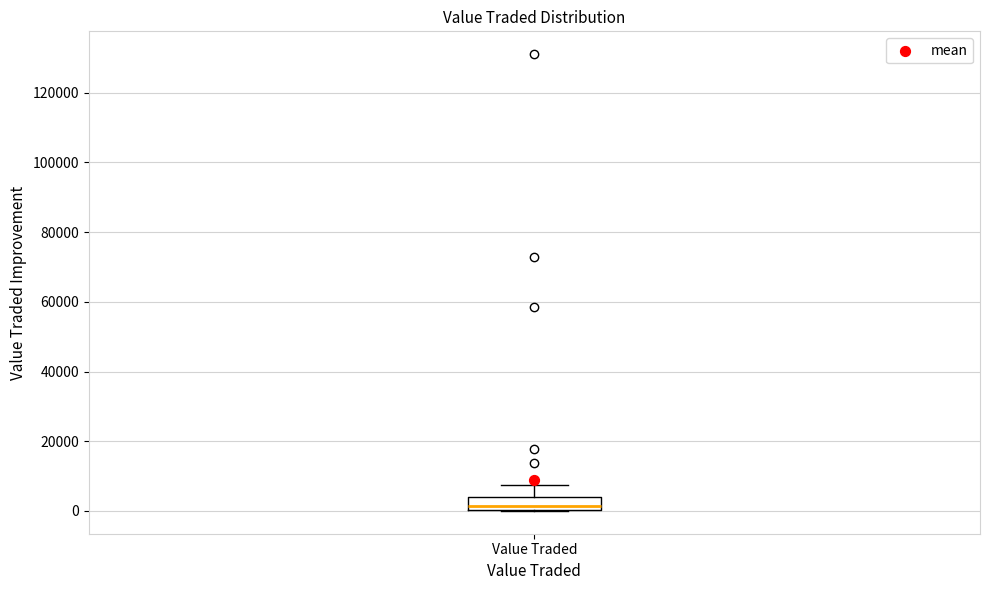

Read this box plot against the y-axis: the position of the median line, the range covered by the box, and the ends of both whiskers. The values are not printed on the chart, so give them approximately, as read against the axis.

median 2000, box 0 to 4000, whiskers 0 to 8000